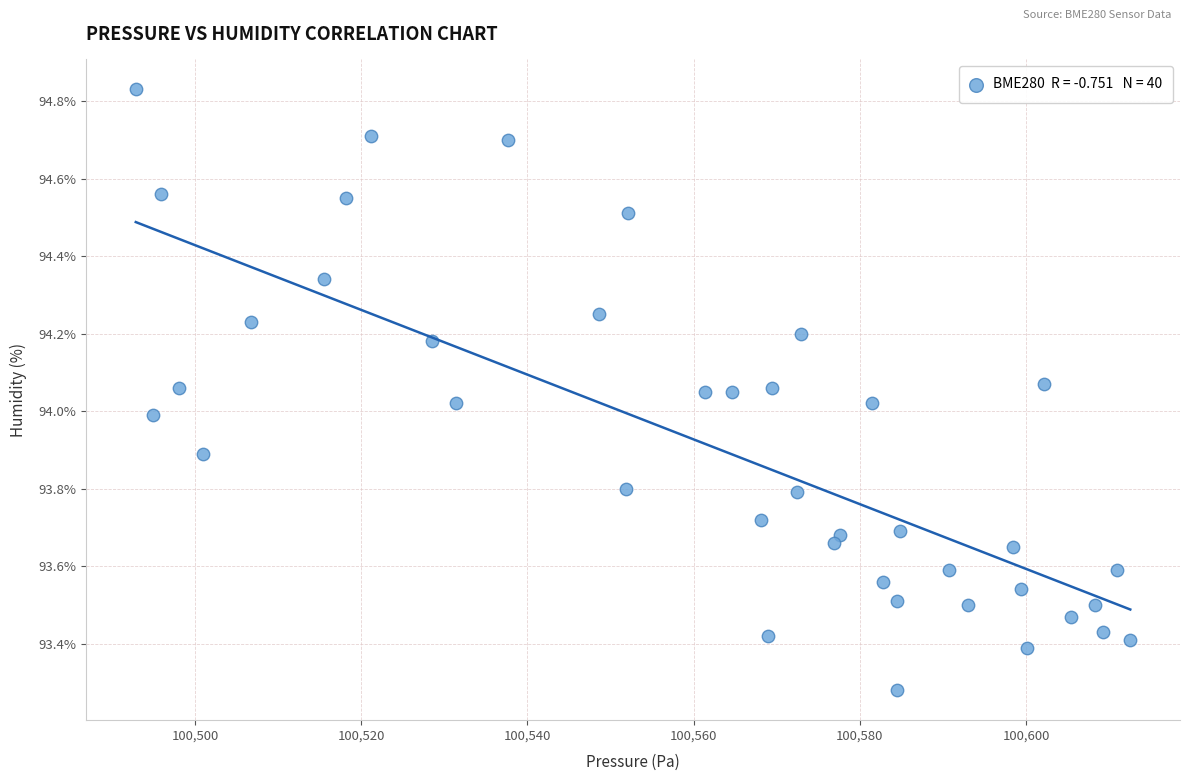

What is the range of X values (max minus min)?

119.6